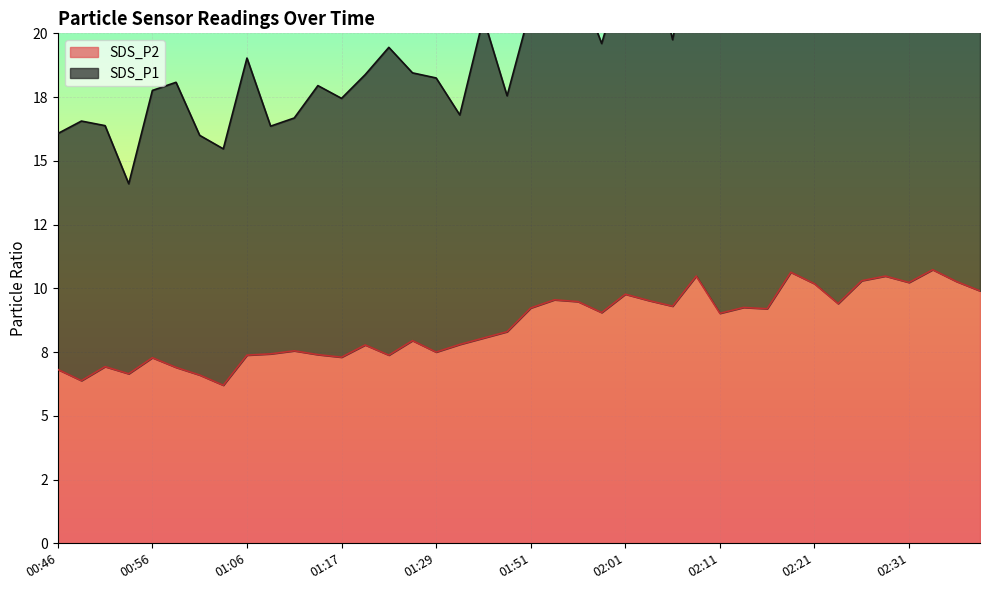

Rank the categories by value from lowest to highest.

01:04, 00:48, 01:01, 00:53, 00:46, 00:59, 00:51, 00:56, 01:17, 01:06, 01:23, 01:15, 01:09, 01:29, 01:12, 01:20, 01:31, 01:26, 01:34, 01:48, 02:11, 01:58, 02:16, 01:51, 02:14, 02:06, 02:24, 01:56, 02:03, 01:53, 02:01, 02:39, 02:21, 02:31, 02:37, 02:26, 02:09, 02:29, 02:19, 02:34